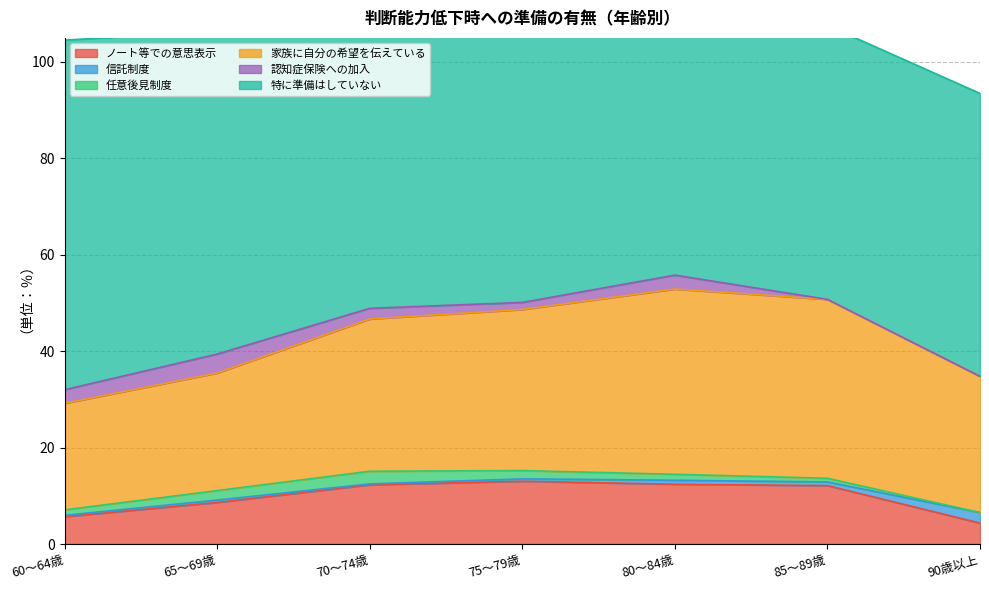

Between 90歳以上 and 65～69歳, which is larger?

65～69歳